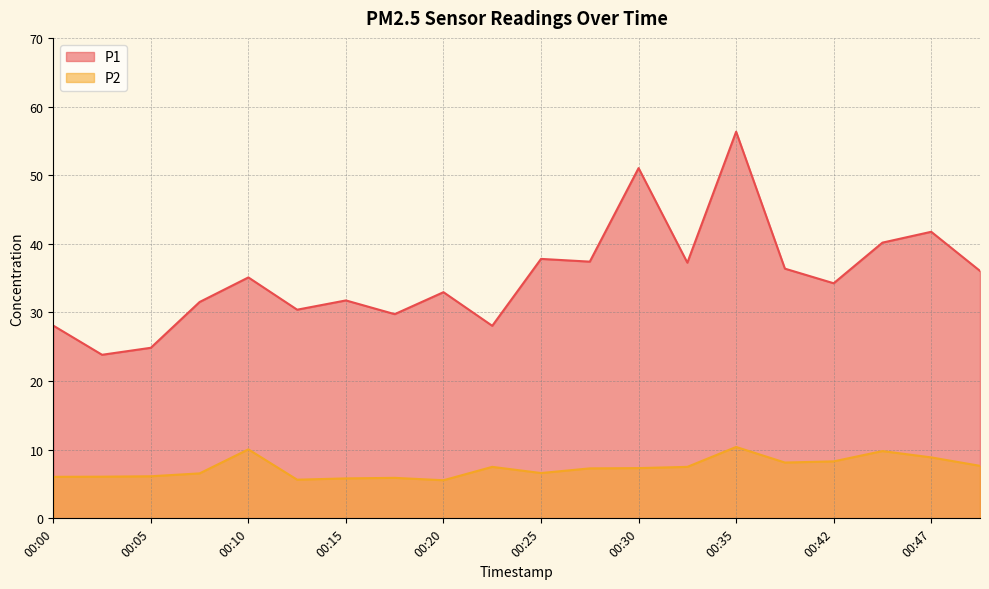

Where is P2 nearest to the value 7?

00:27